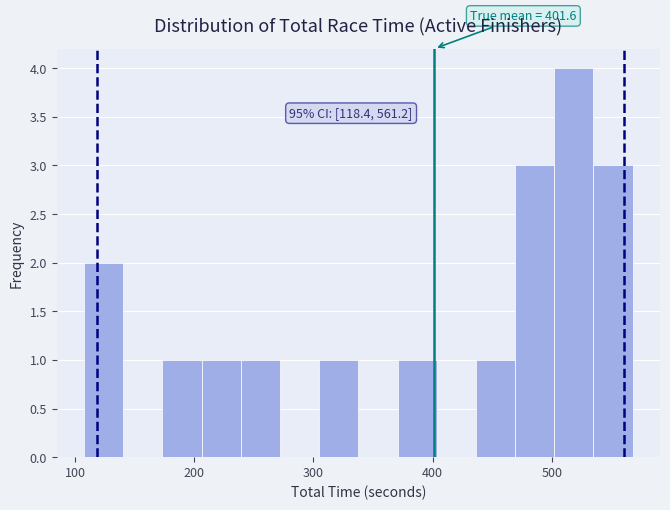

Around what value on the x-axis is the tallest bar? Give the approximate position of its centre, as read against the axis.

520